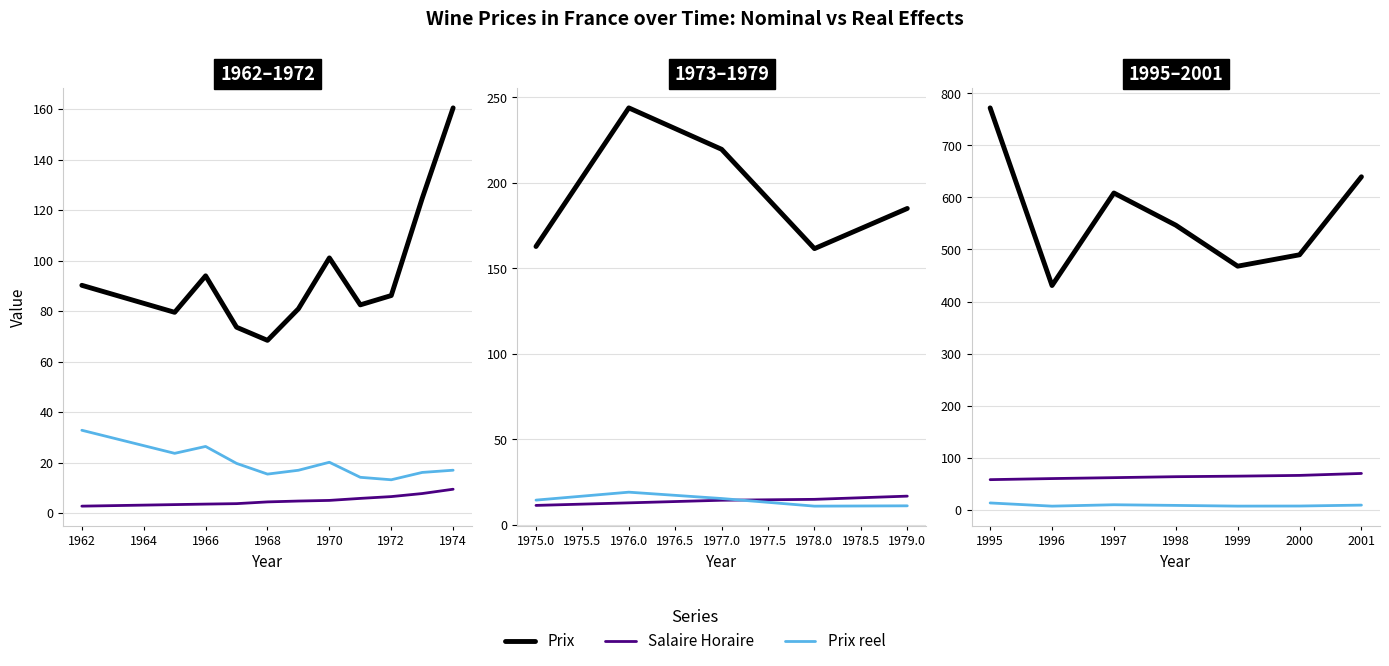

How many series are shown in this chart?

3